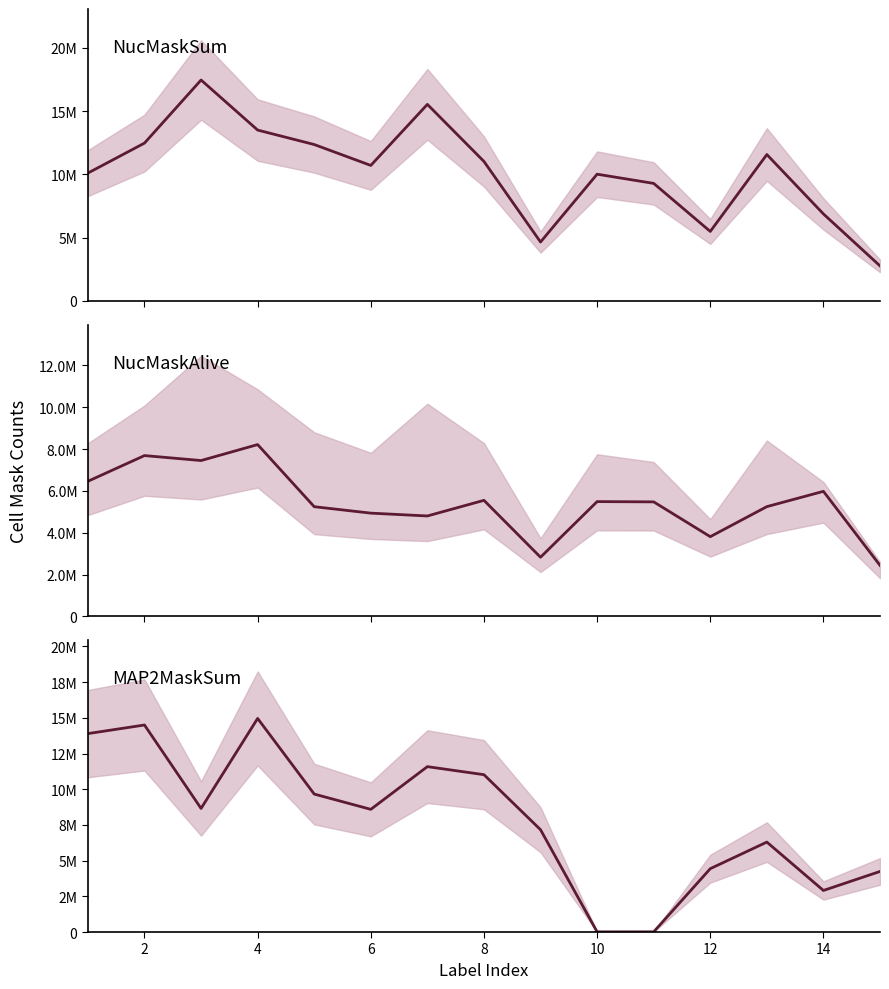

Reading right to left, what are all the values shown in this chart?

NucMaskSum: 2765134	6874282	11570447	5489340	9288227	10016933	4652079	11024943	15538146	10709864	12362444	13506339	17464500	12474995	10104492
NucMaskAlive: 2441604	5981352	5249805	3813677	5477586	5490602	2830377	5551169	4803809	4939010	5247270	8216845	7453693	7691178	6462219
MAP2MaskSum: 4242547	2910386	6299579	4436552	12825	11442	7165696	11020467	11583887	8592512	9662736	14959650	8656431	14499452	13897948